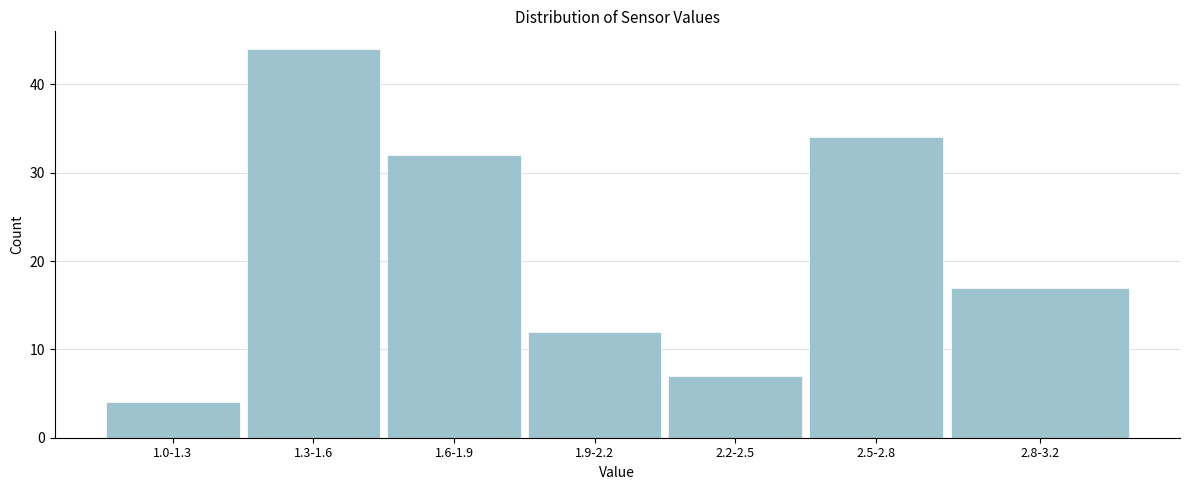

Reading left to right, extract all data points from this chart.

4	44	32	12	7	34	17